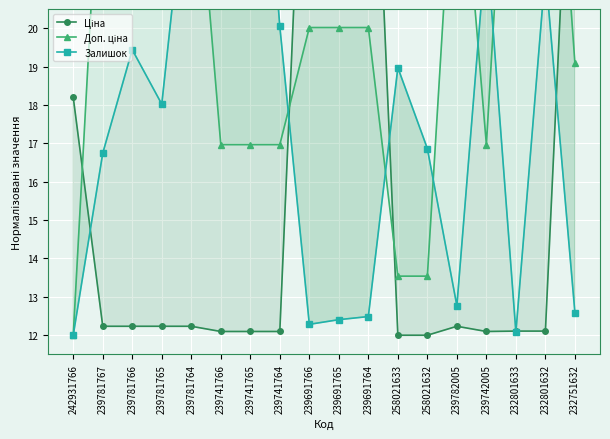

Rank the categories by Залишок value from highest to lowest.

239741765, 239781764, 239741766, 239742005, 232801632, 239741764, 239781766, 258021633, 239781765, 258021632, 239781767, 239782005, 232751632, 239691764, 239691765, 239691766, 232801633, 242931766